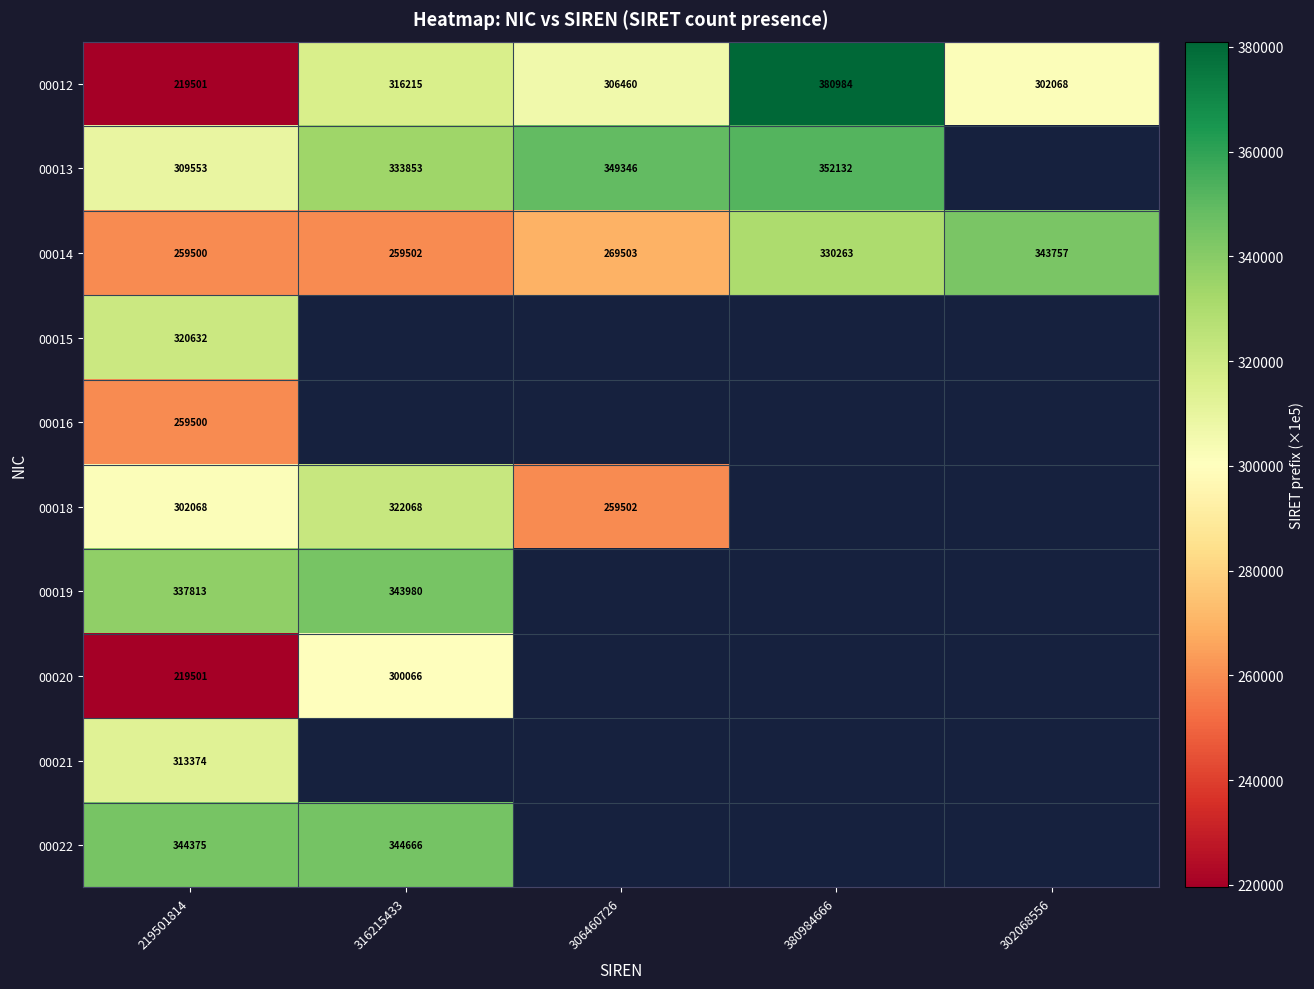

Where does the 00012 series first go above 306460?

316215433